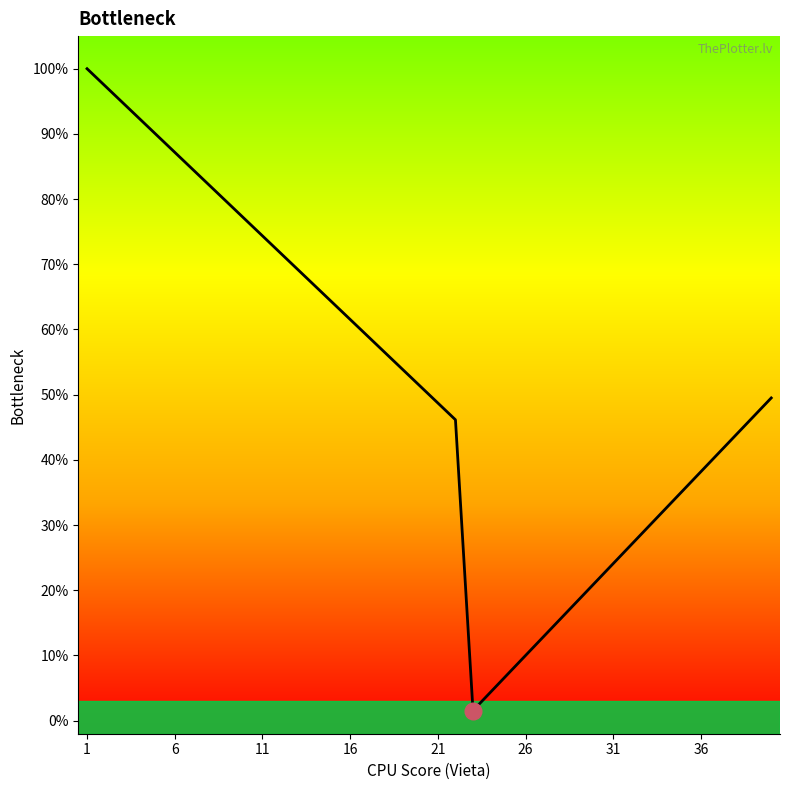

What is the sum of all values?

2067.2